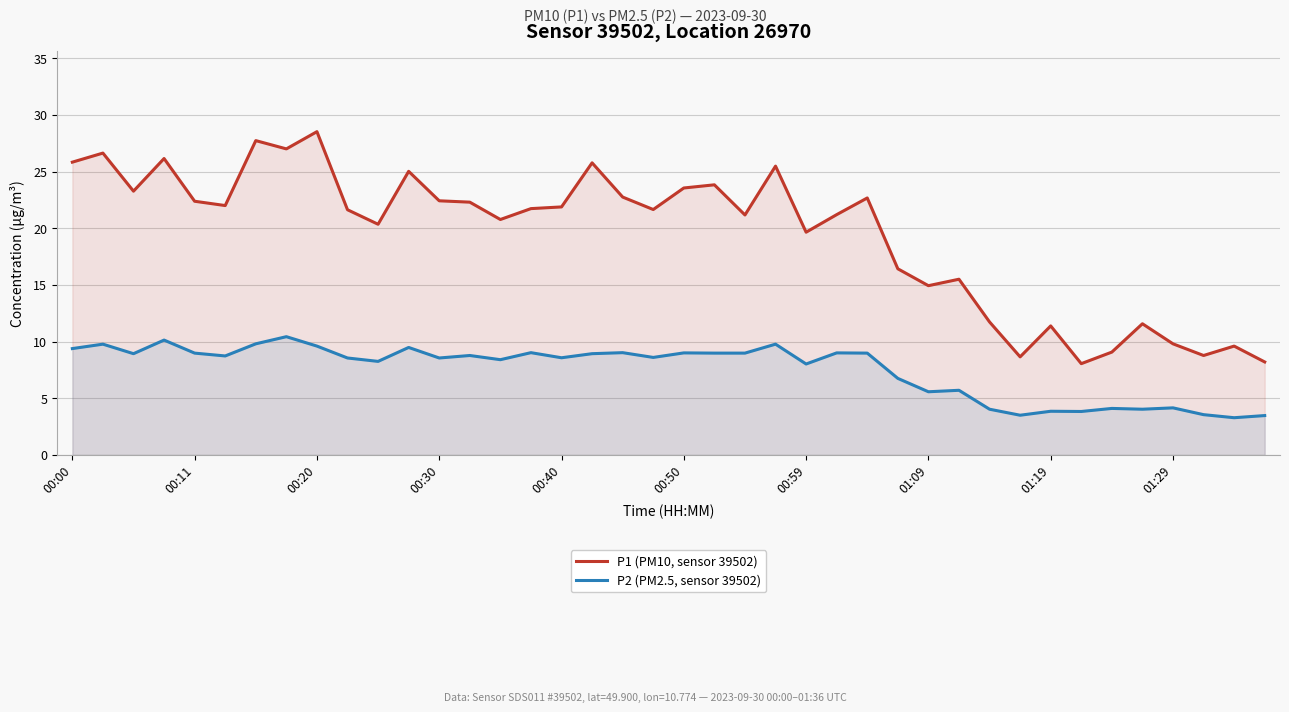

What are all the series names shown in the legend?

P1 (PM10, sensor 39502), P2 (PM2.5, sensor 39502)